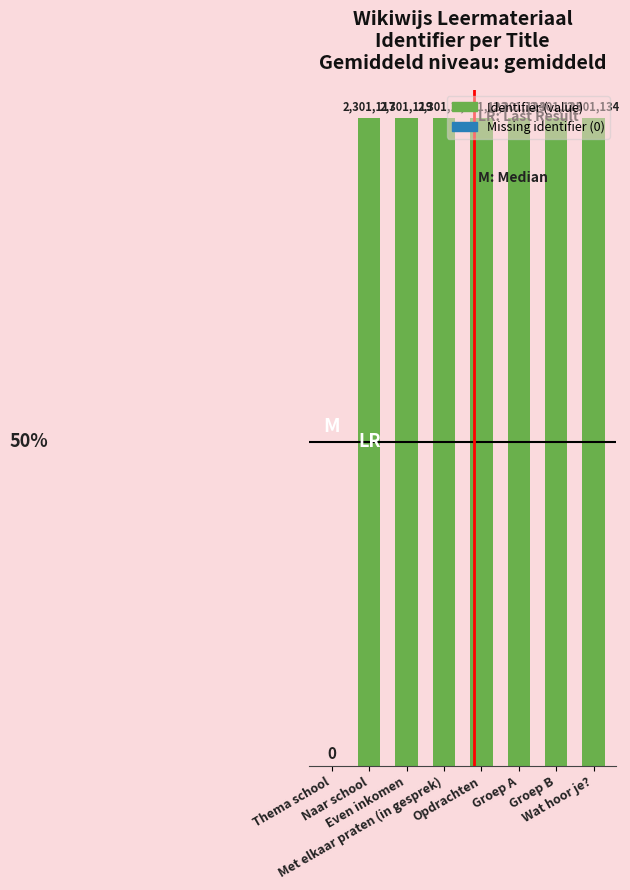

What is the sum of all values?

16107863